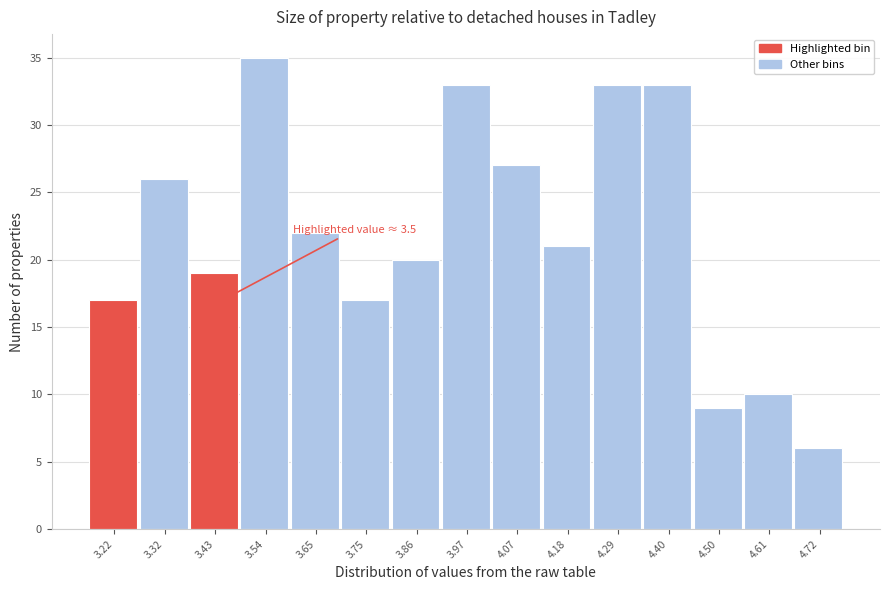

Reading left to right, what are all the values shown in this chart?

3.22=17	3.32=26	3.43=19	3.54=35	3.65=22	3.75=17	3.86=20	3.97=33	4.07=27	4.18=21	4.29=33	4.40=33	4.50=9	4.61=10	4.72=6